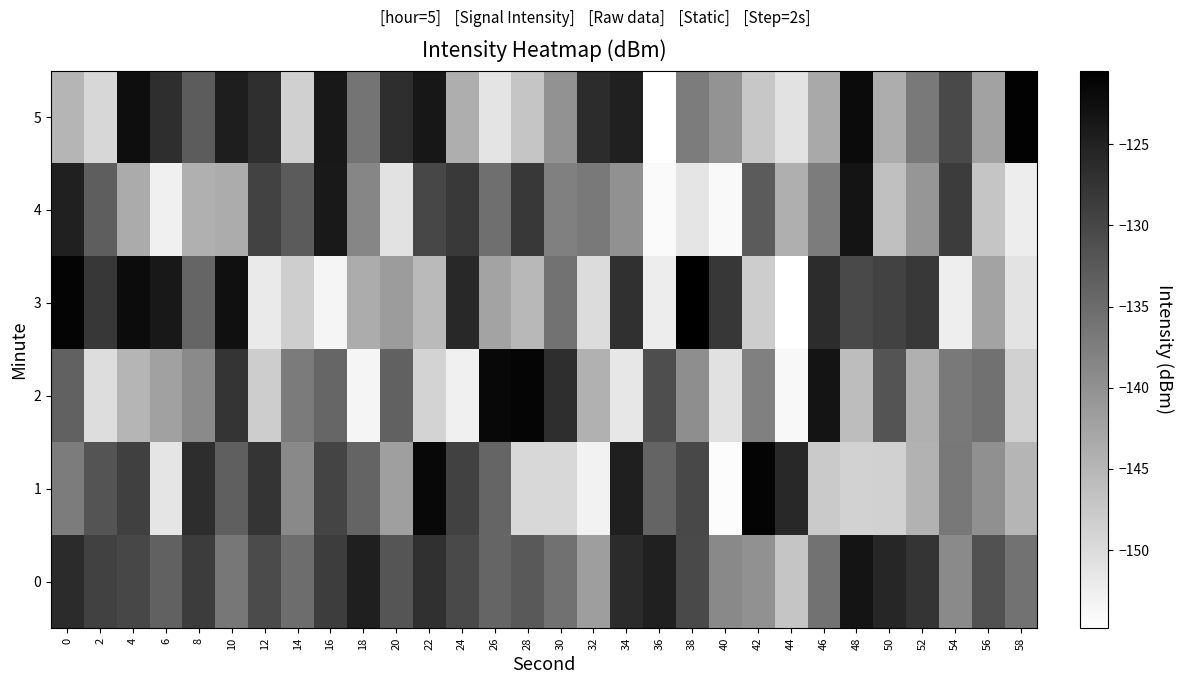

Rank the series by their maximum value, from highest to lowest.

3, 5, 1, 2, 0, 4